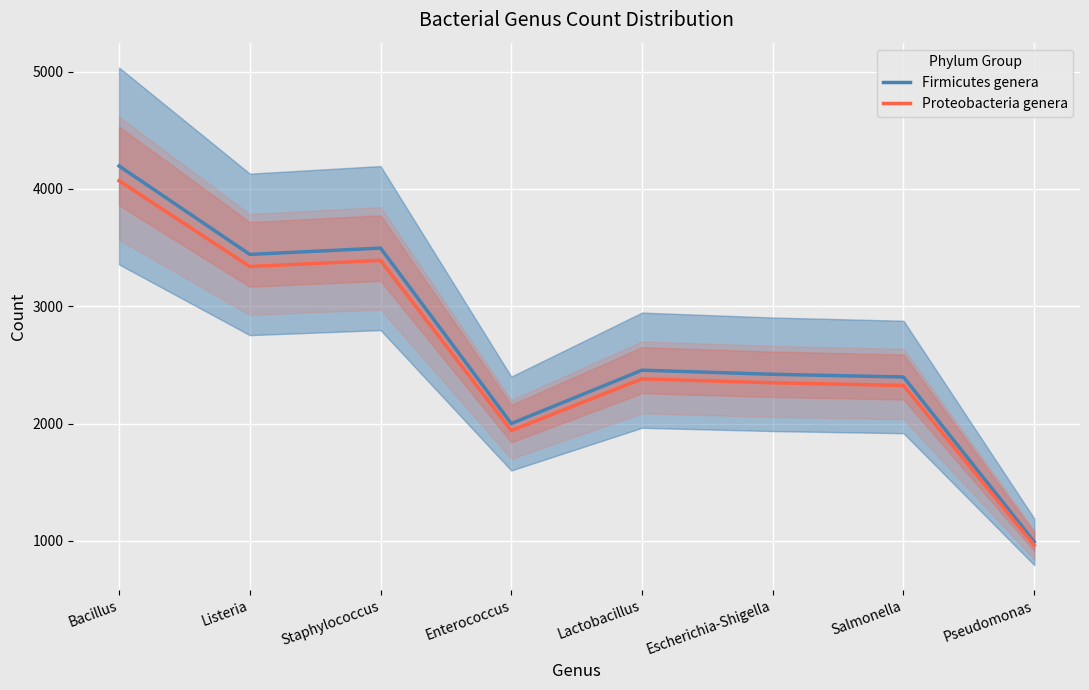

What are all the series names shown in the legend?

Firmicutes genera, Proteobacteria genera